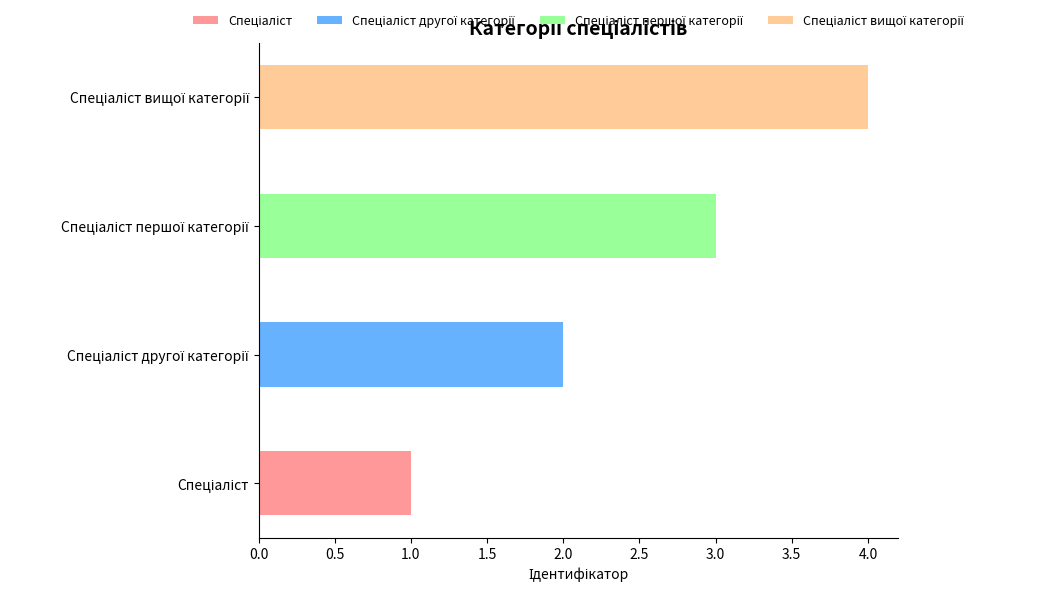

Count the number of data series in this chart.

4